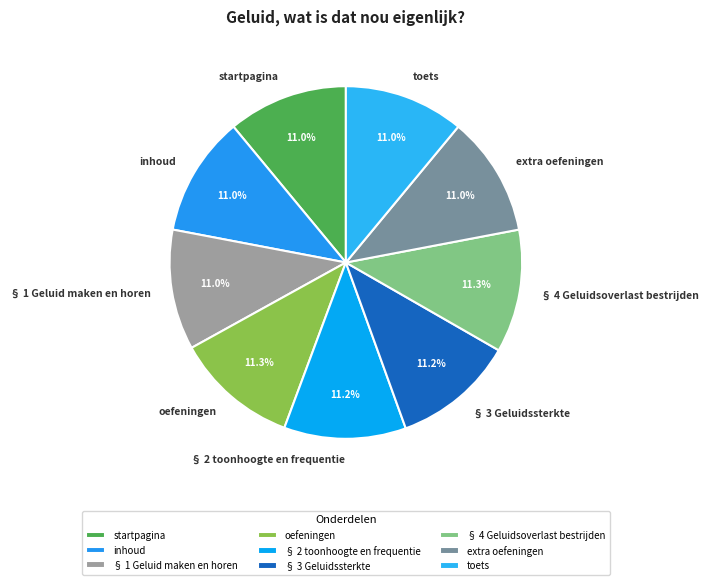

Count the number of slices in the pie.

9